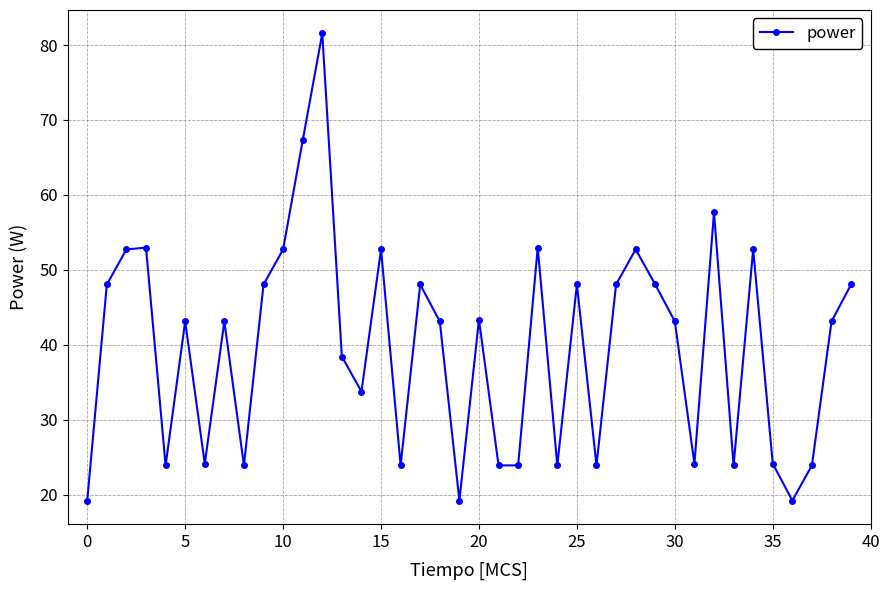

What is the minimum value shown in the chart?

19.2